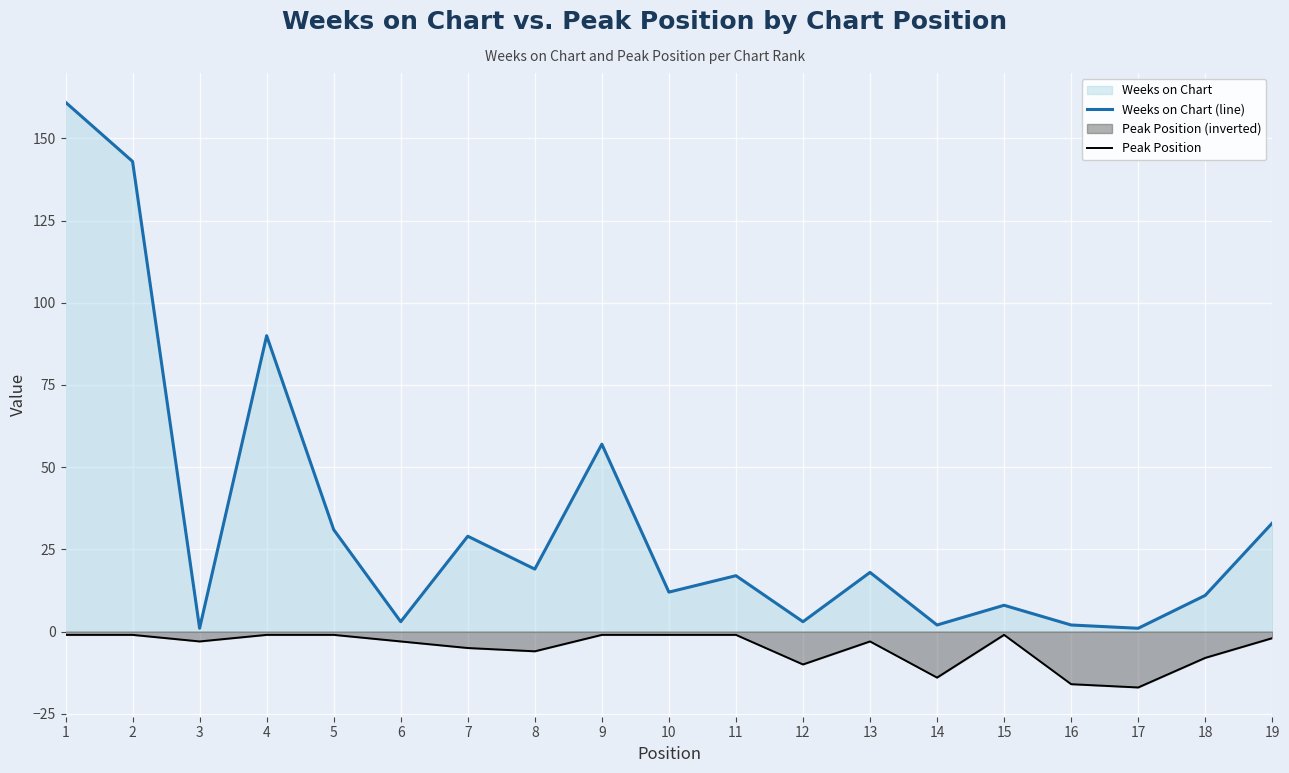

True or false: Weeks on Chart (line) has more than 2 interior local peaks.

True